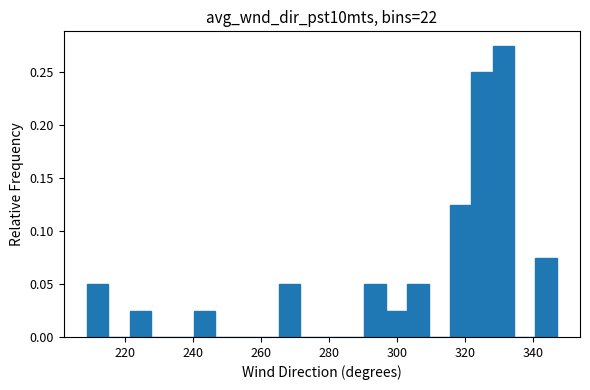

Read against the x-axis, roughly where is the centre of the tallest bar?

332